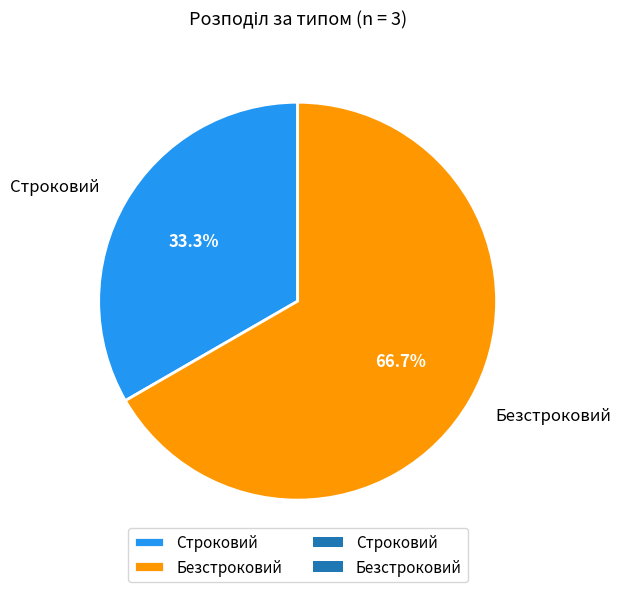

To the nearest percent, what is the combined percentage of Безстроковий and Строковий?

100%